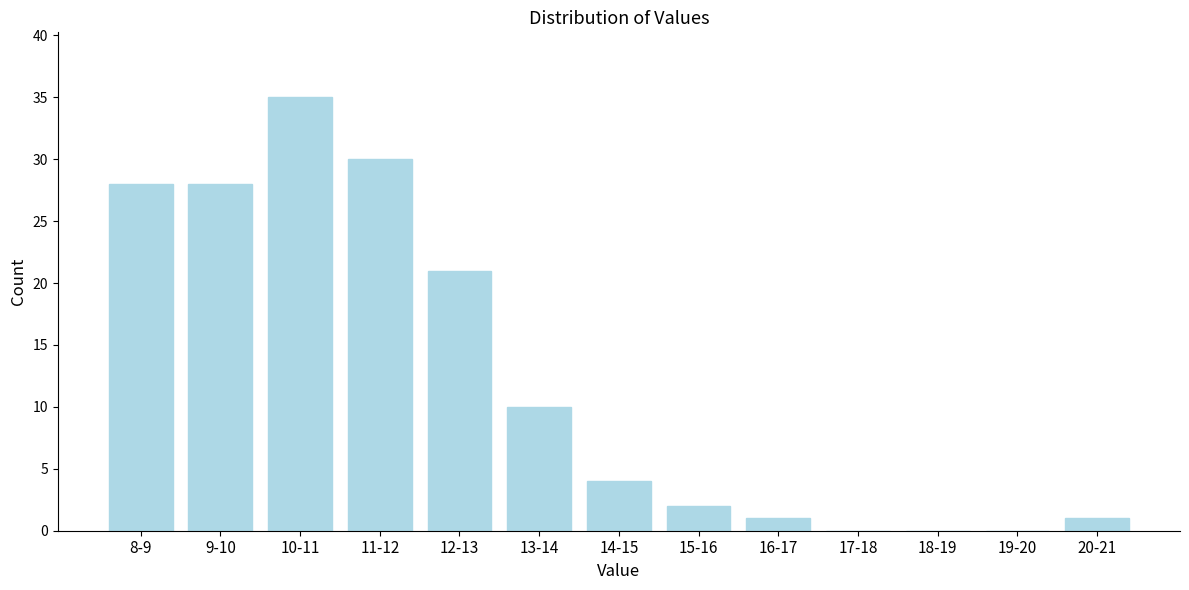

Reading right to left, what are all the values shown in this chart?

20-21=1	19-20=0	18-19=0	17-18=0	16-17=1	15-16=2	14-15=4	13-14=10	12-13=21	11-12=30	10-11=35	9-10=28	8-9=28